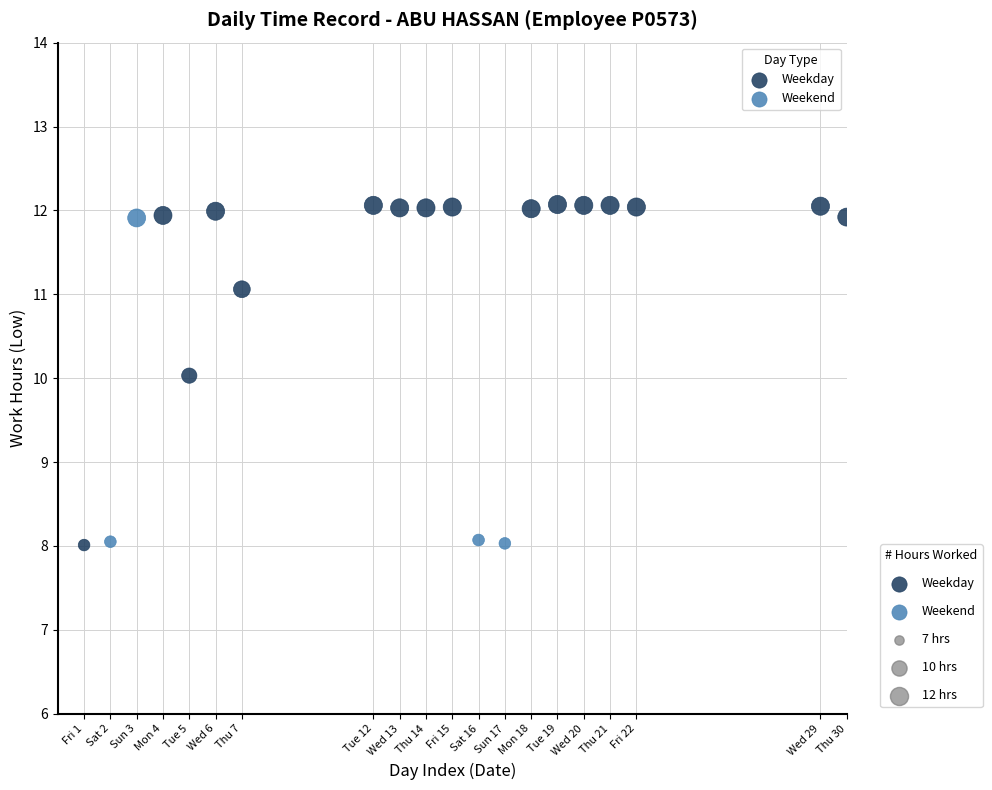

Which series has the largest Y range (max minus min)?

Weekday